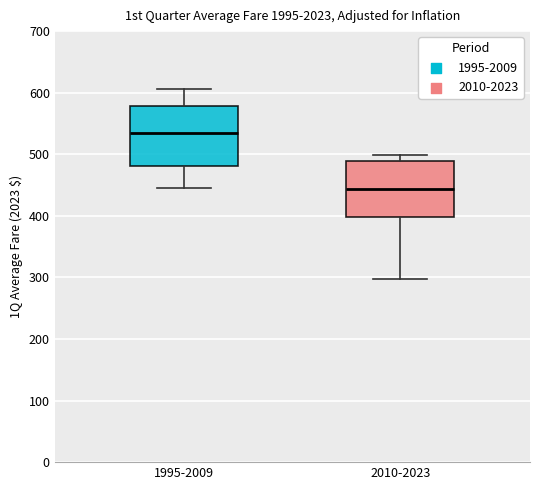

Which box's median line is the lowest?

2010-2023